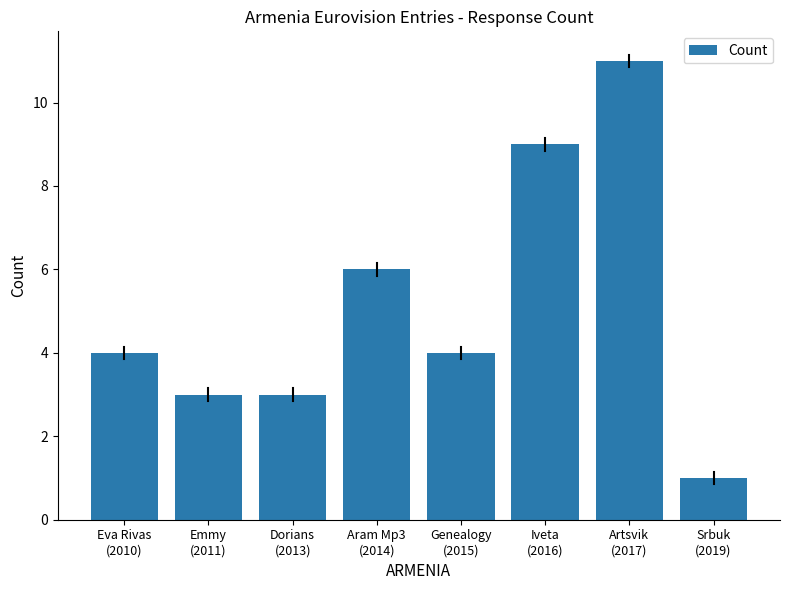

What is the smallest value displayed?

1